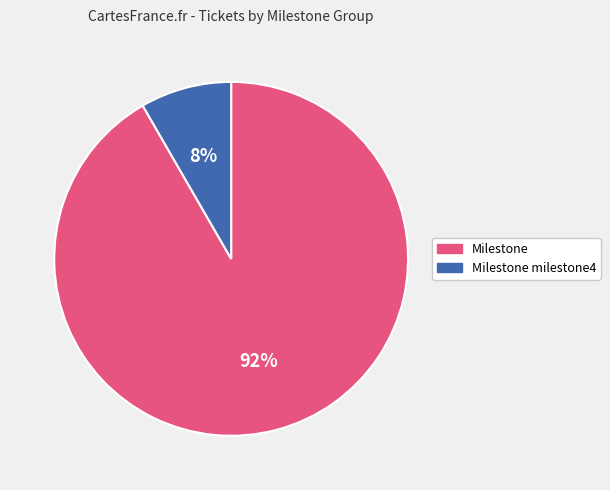

To the nearest percent, what is the average slice percentage?

50%